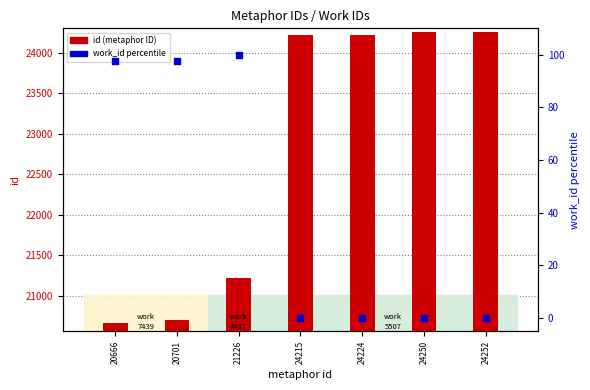

Which series has the largest total across all categories?

id (metaphor ID)